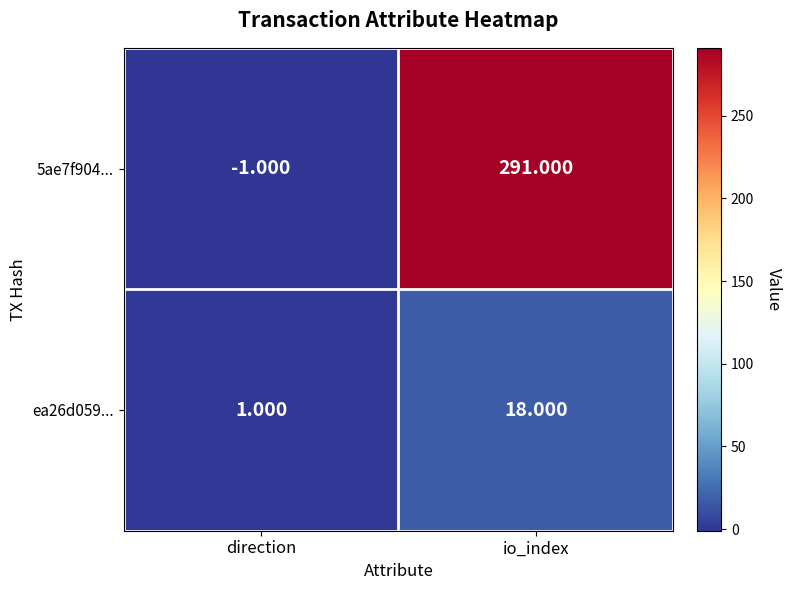

Which series has the widest spread of values?

5ae7f904...